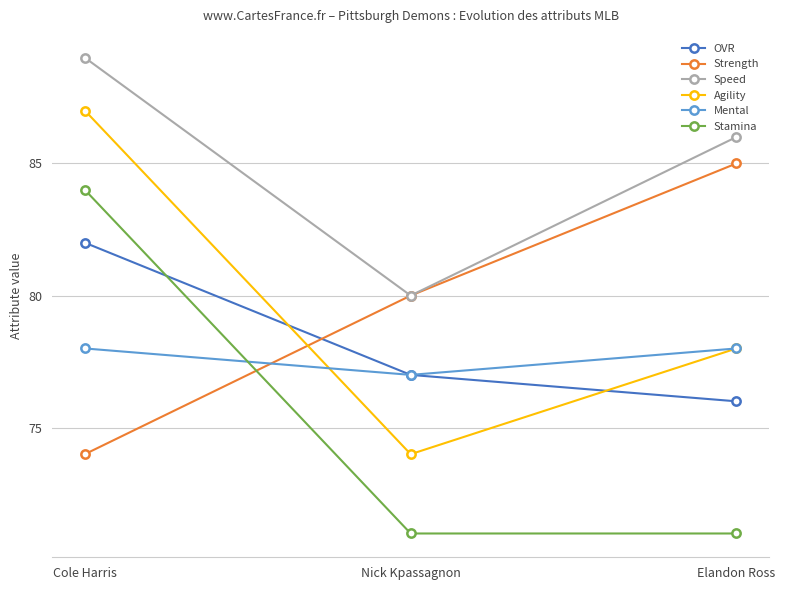

What is the label of the 3rd point from the left?

Elandon Ross